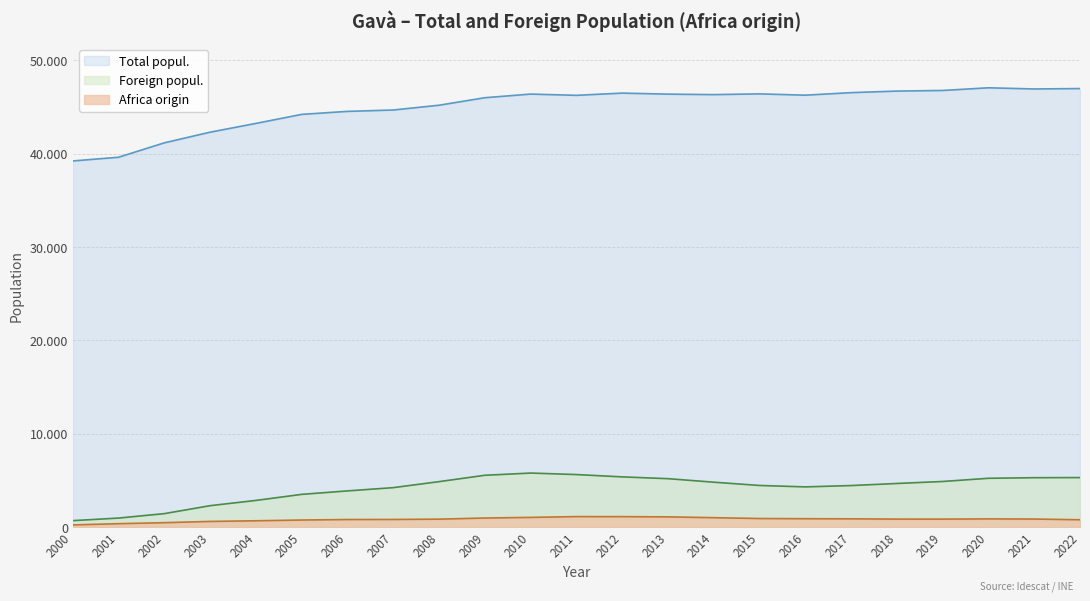

At how many categories does at least one series exceed 15222?

23